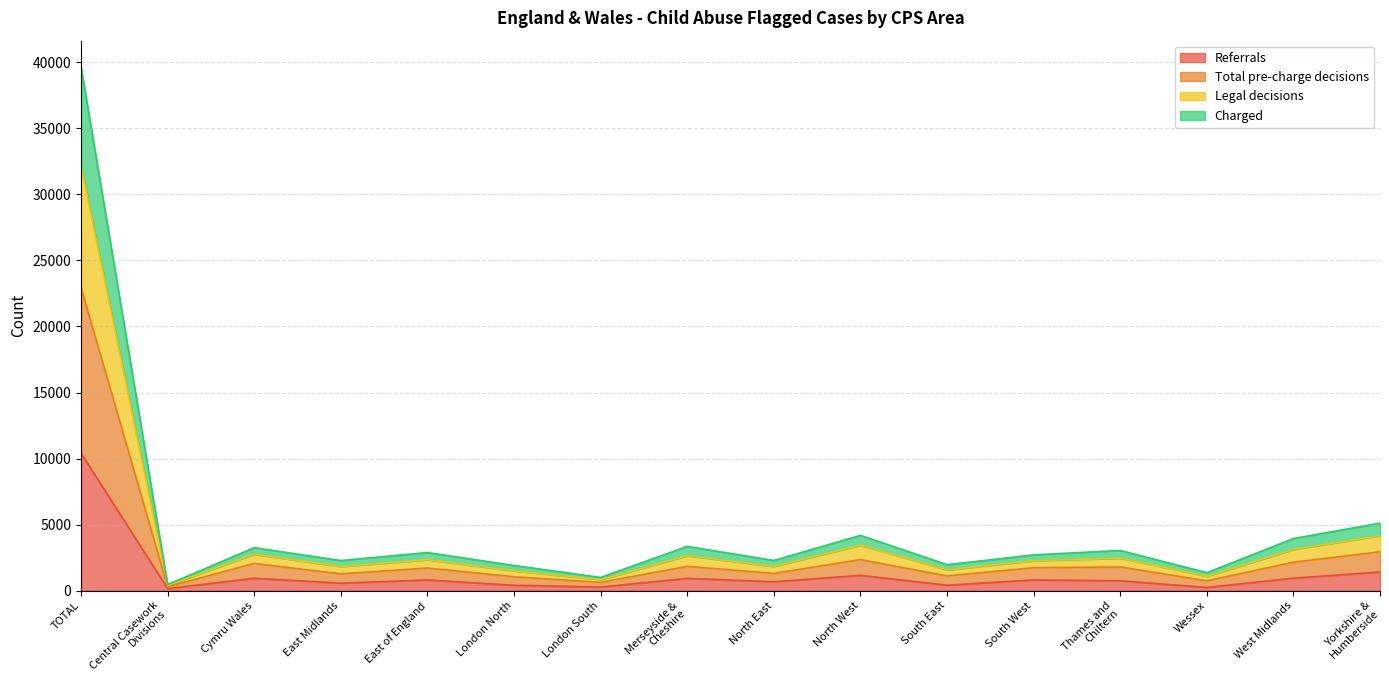

How many interior local peaks does the Charged series have?

5